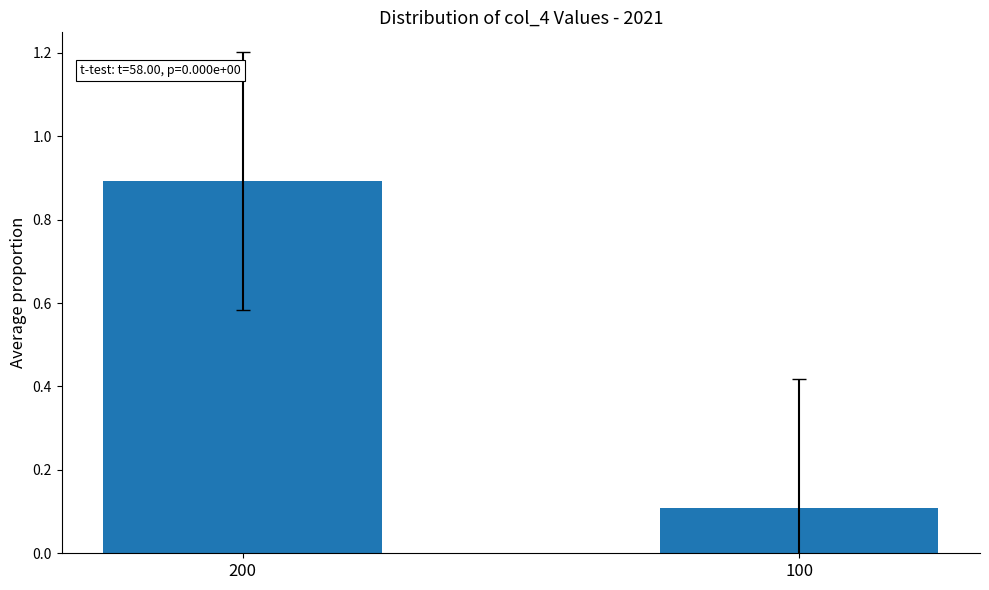

Does the chart contain any negative values?

No